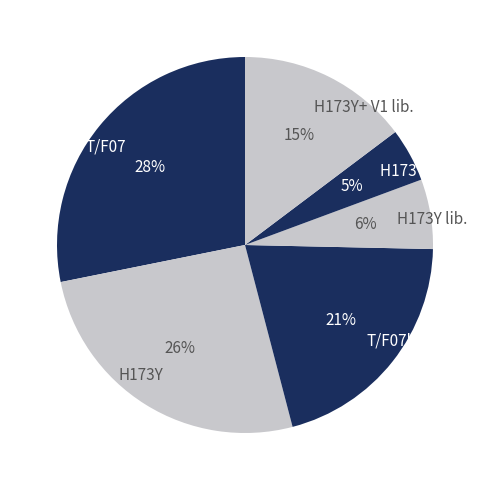

Is it true that T/F07lib. is 27% of the pie?

False